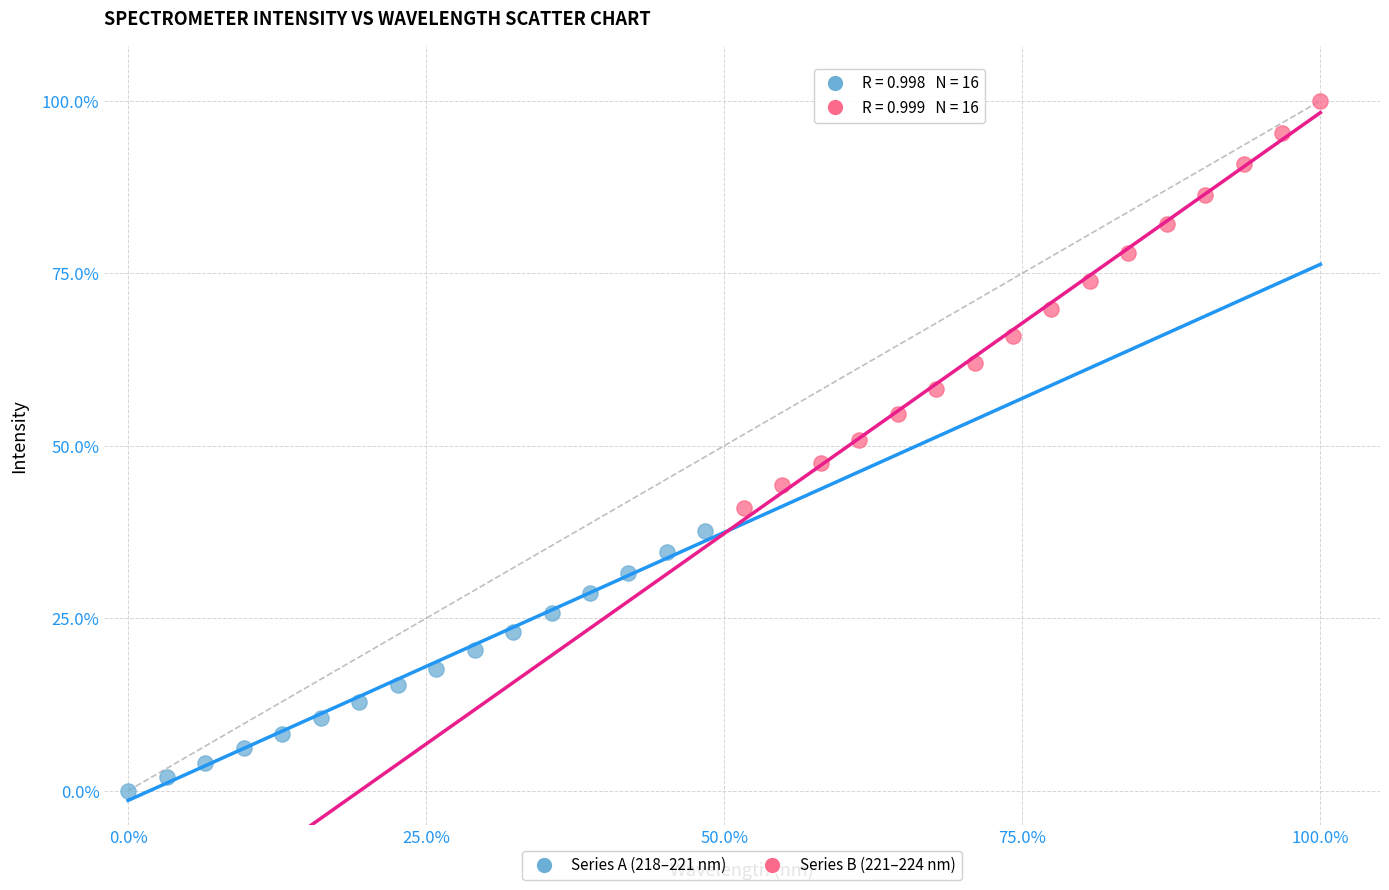

Which series contains the highest Y value?

Series B (221–224 nm)